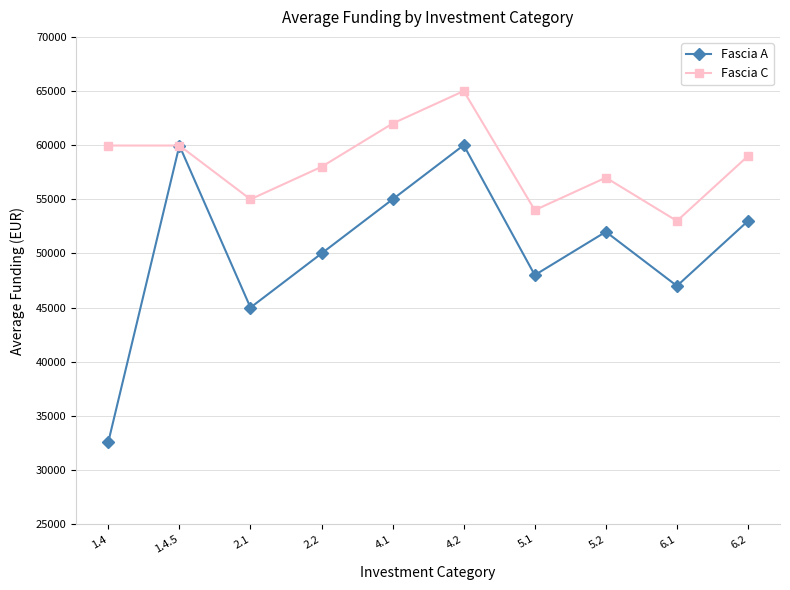

Where is Fascia C nearest to the value 59000?

6.2